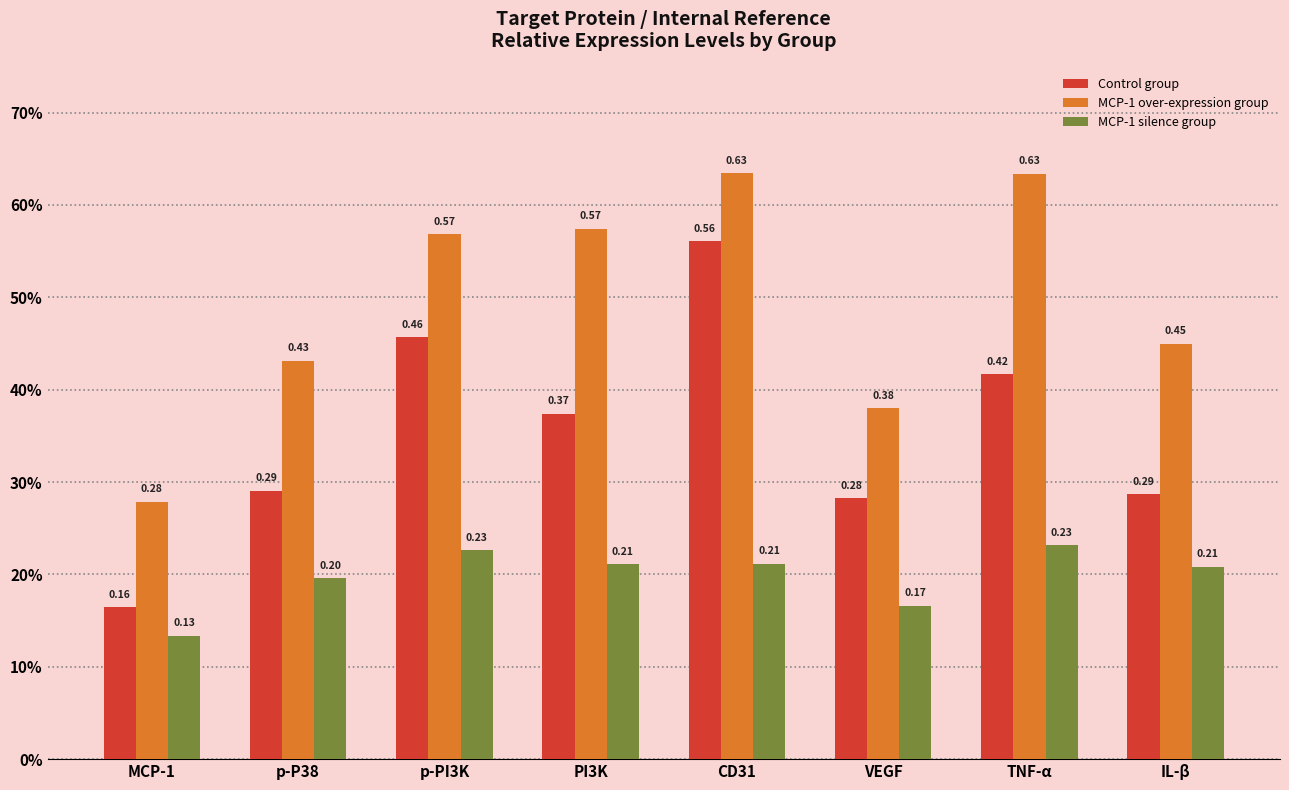

What position from the right is VEGF?

3